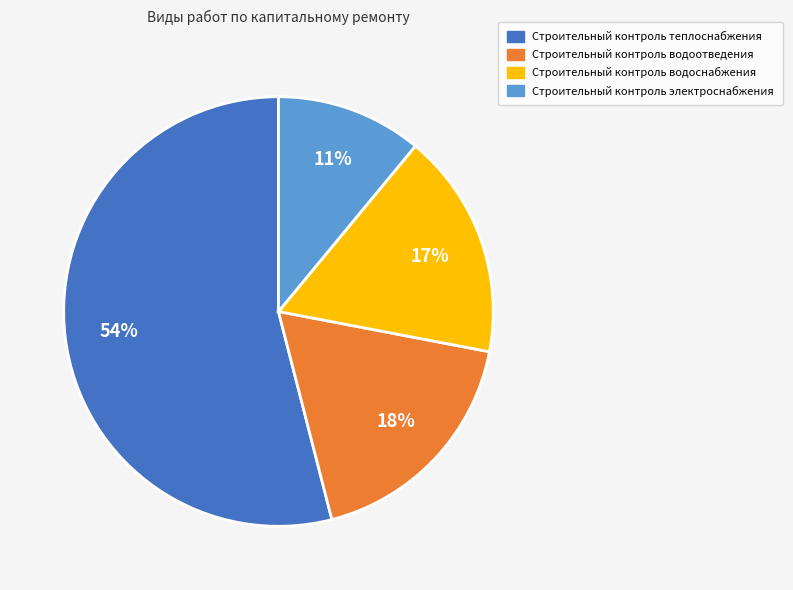

Which category has the smallest portion of the pie?

Строительный контроль электроснабжения